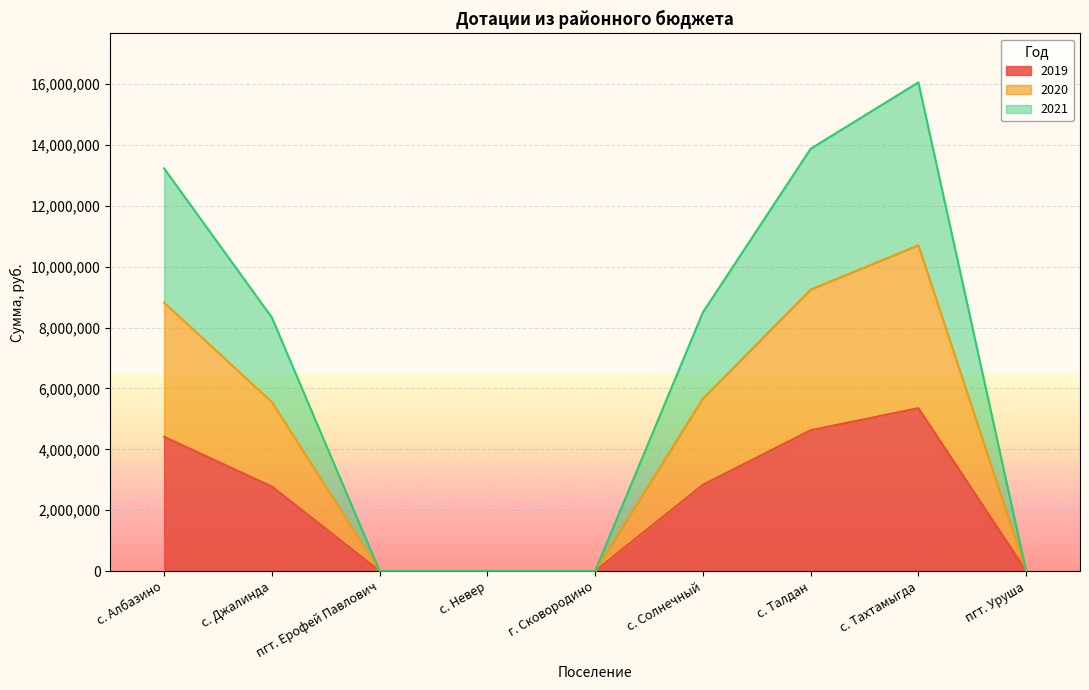

What is the maximum value shown in the chart?

16059303